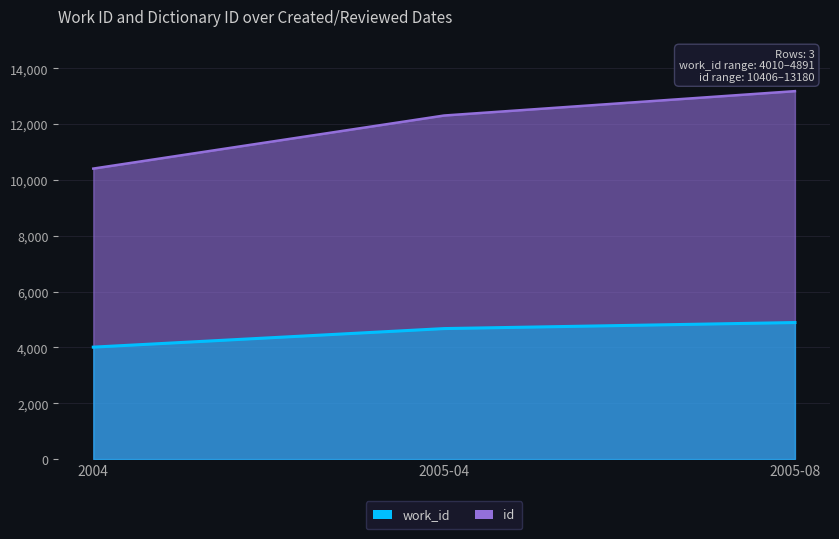

What is the total value across all series at 2004?

14416